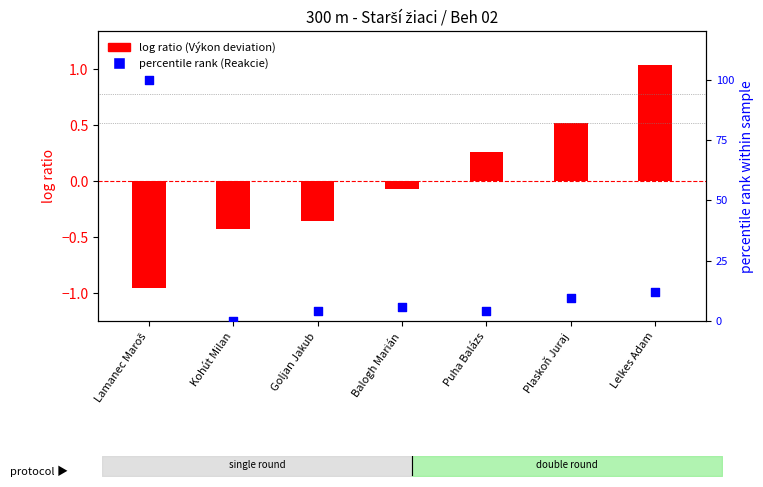

At how many categories does at least one series exceed 32?

1